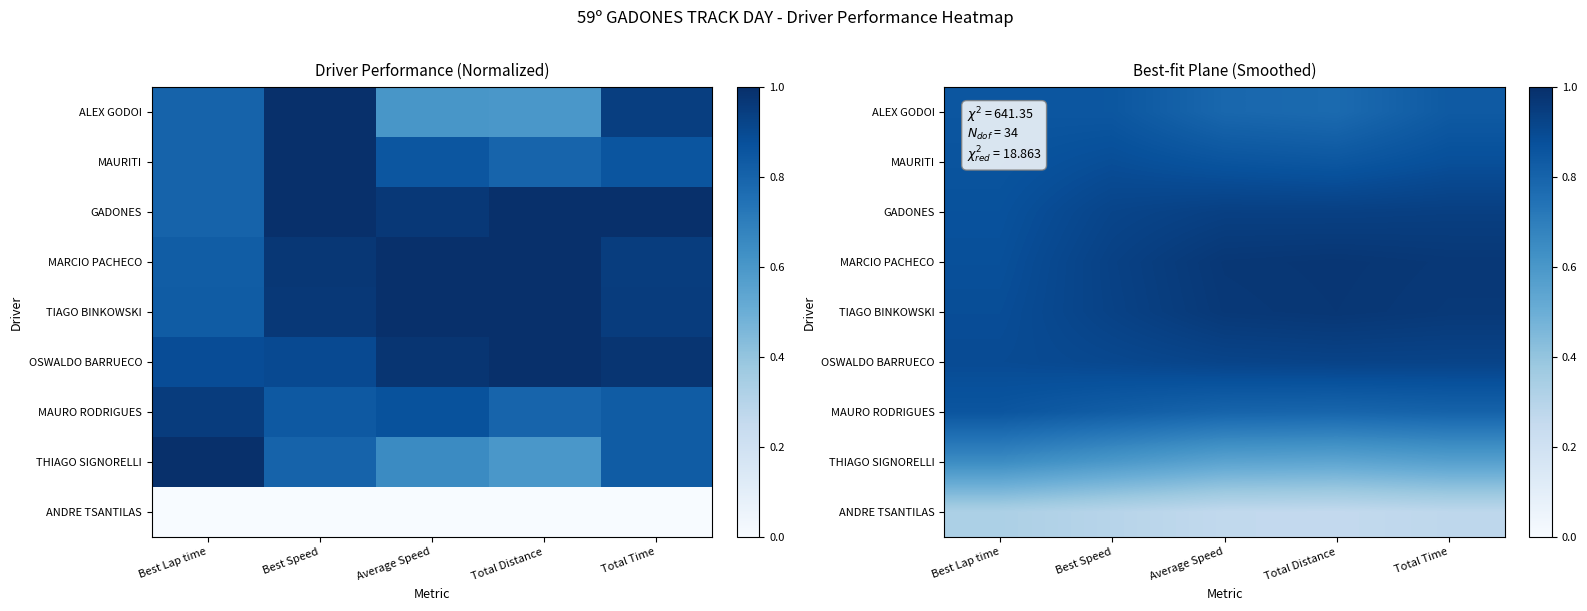

Is it true that TIAGO BINKOWSKI equals 0.9 at Best Speed?

True